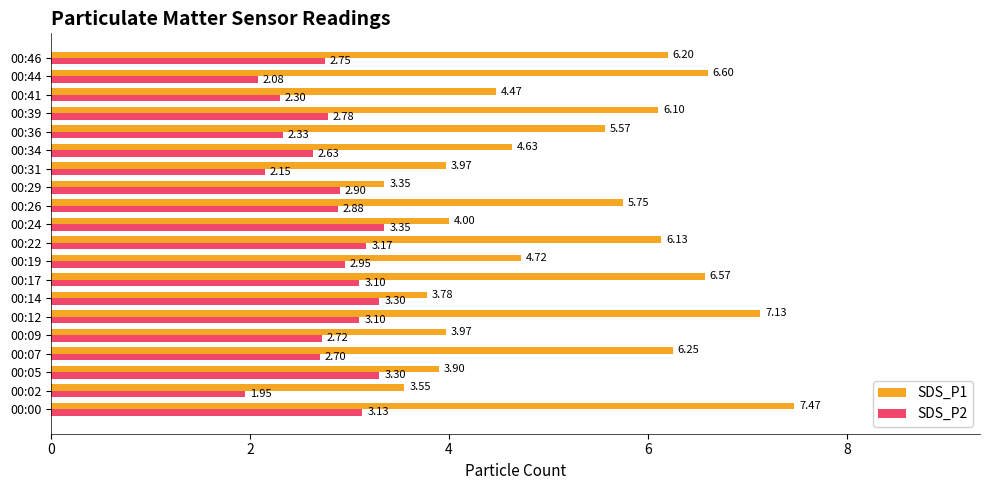

What is the difference between the SDS_P2 values at 00:09 and 00:17?

0.4